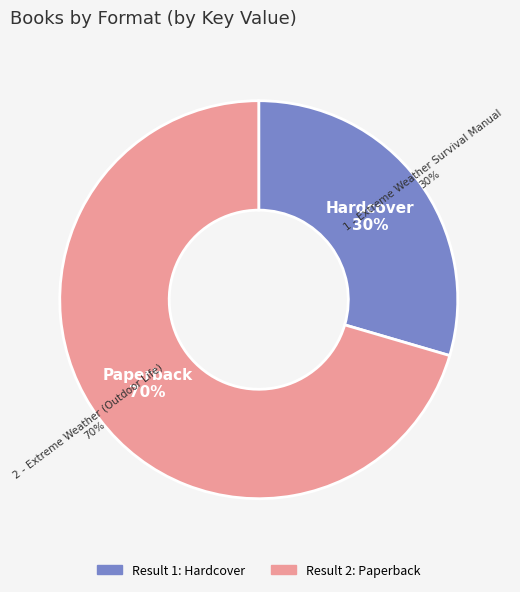

To the nearest percent, what percentage of the pie is 1 - Extreme Weather Survival Manual?

30%